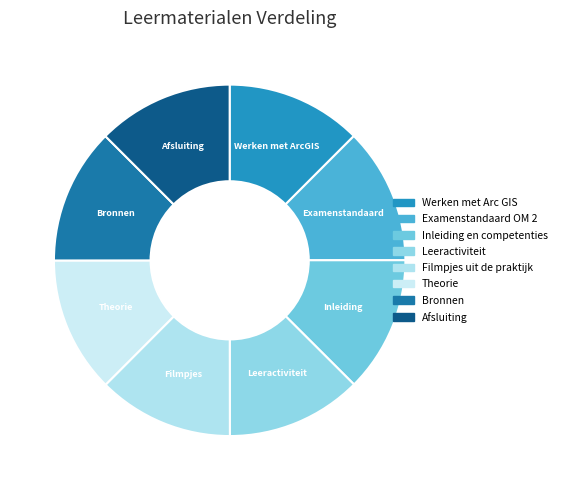

What portion of the pie excludes Afsluiting?

87.5%